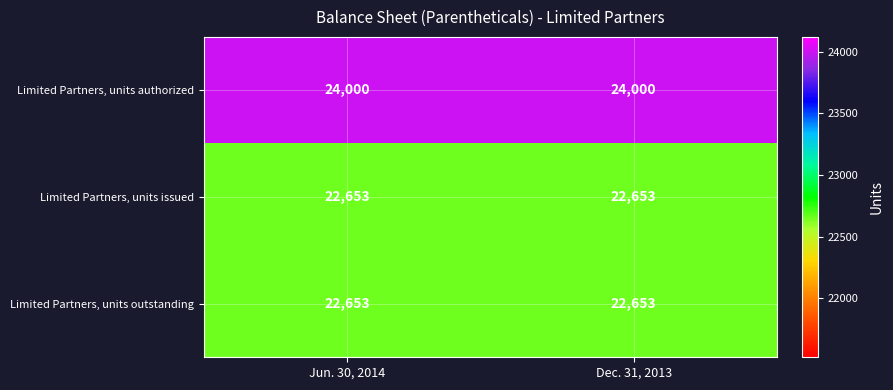

The value of Limited Partners, units outstanding at Jun. 30, 2014 is 22653. True or false?

True